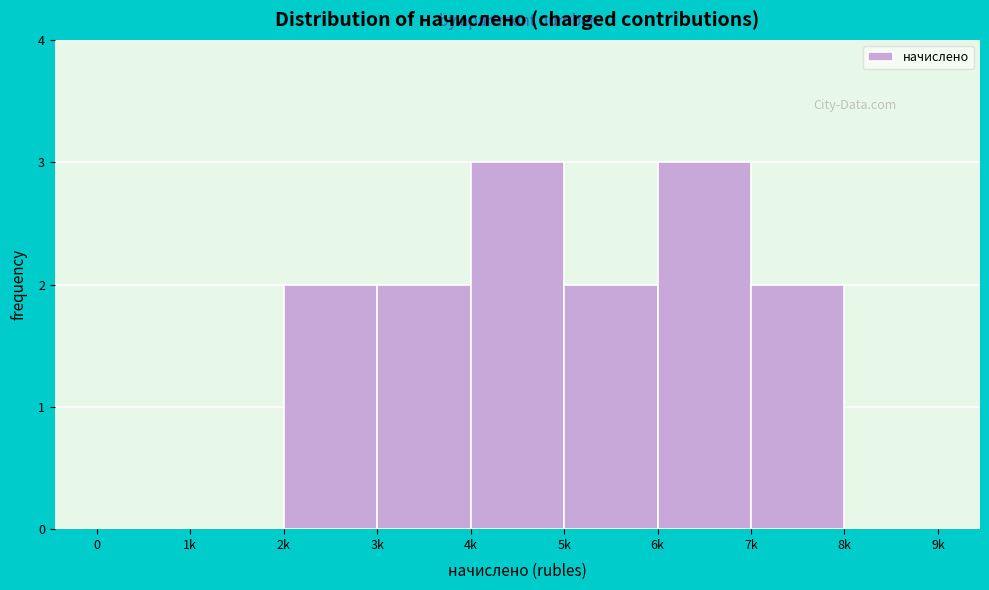

Reading right to left, list all the values displayed in this chart.

8k=0	7k=2	6k=3	5k=2	4k=3	3k=2	2k=2	1k=0	0=0